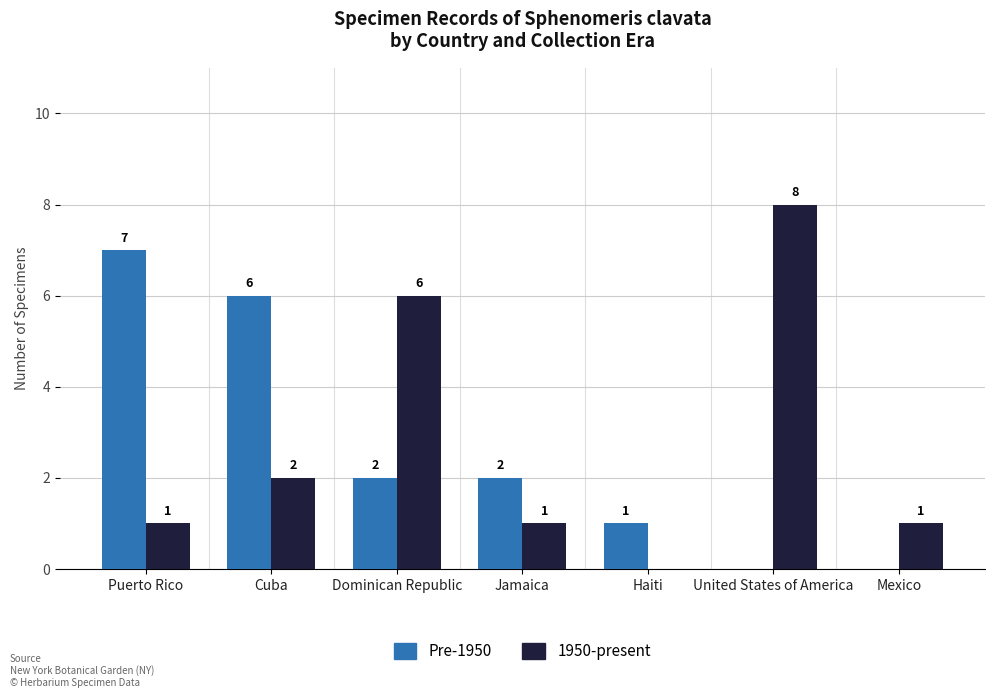

What is the total value across all series at Jamaica?

3